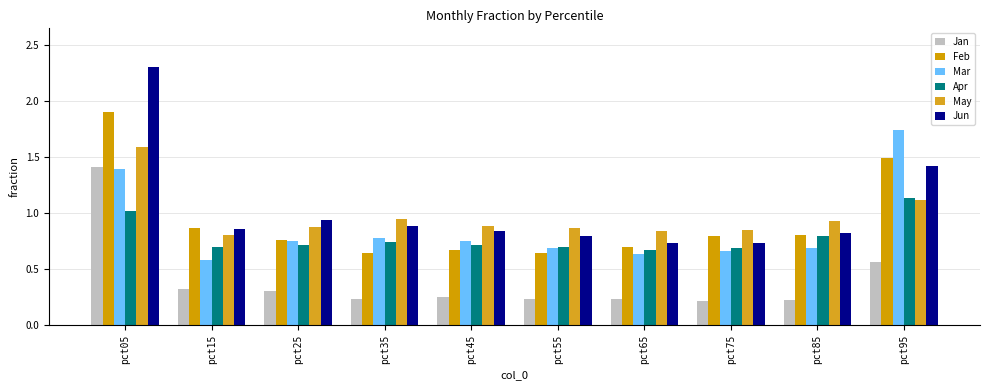

Which series has the largest total across all categories?

Jun